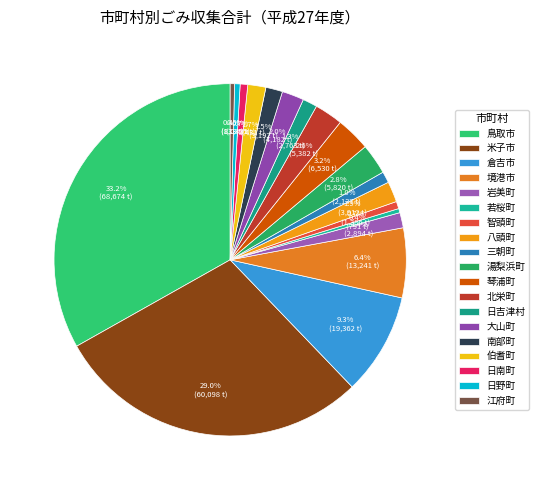

Does 岩美町 account for over 50% of the chart?

No